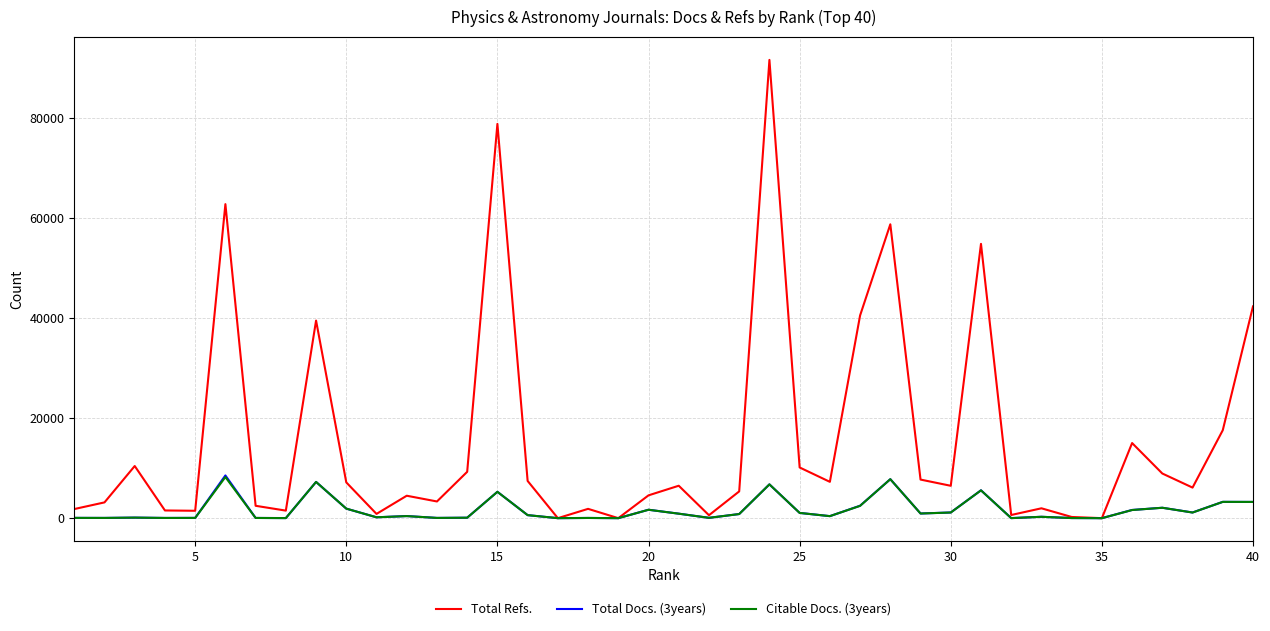

What is the maximum value shown in the chart?

91525